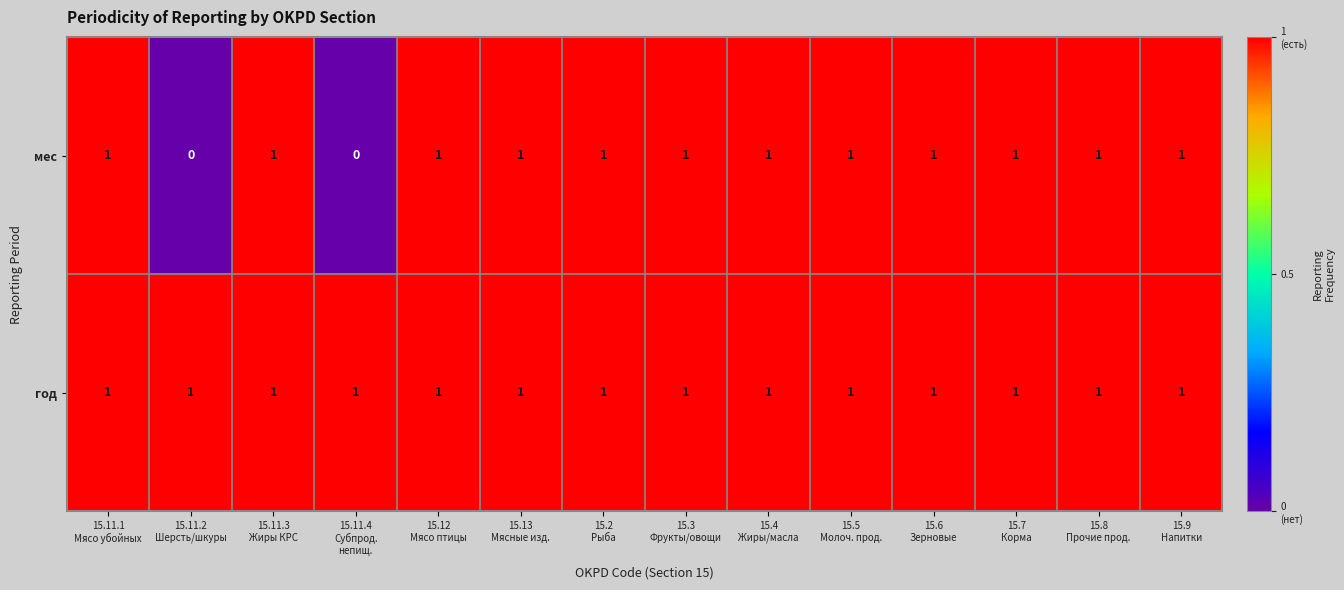

Which series has the largest range (max minus min)?

мес